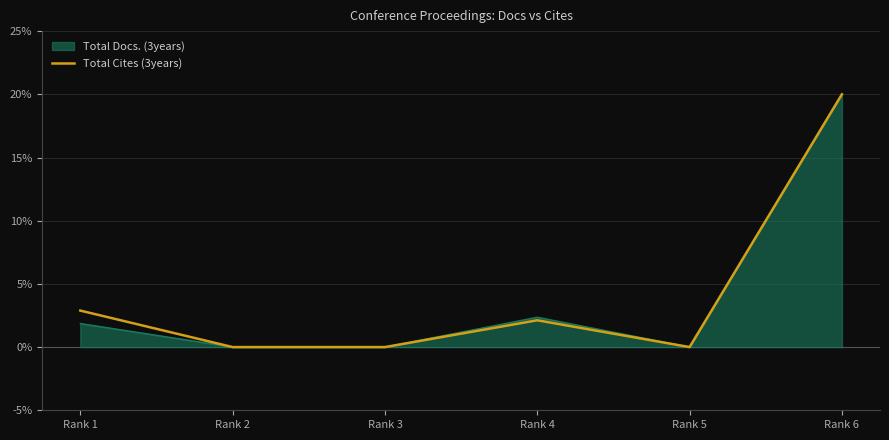

At which category is the sum across all series the highest?

Rank 6